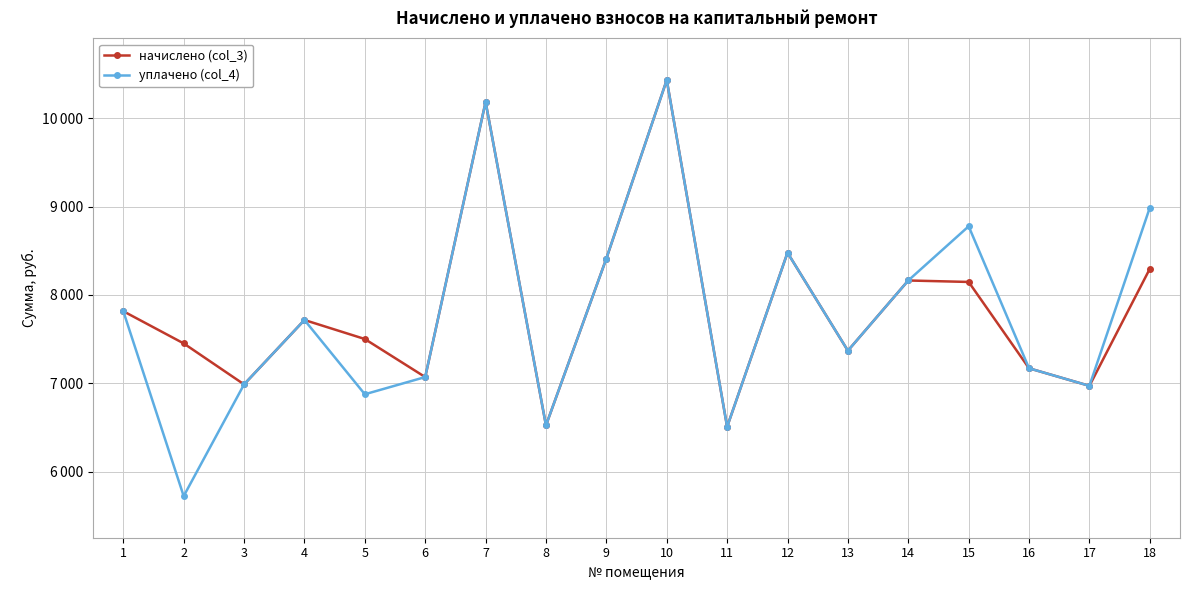

What are all the series names shown in the legend?

начислено (col_3), уплачено (col_4)